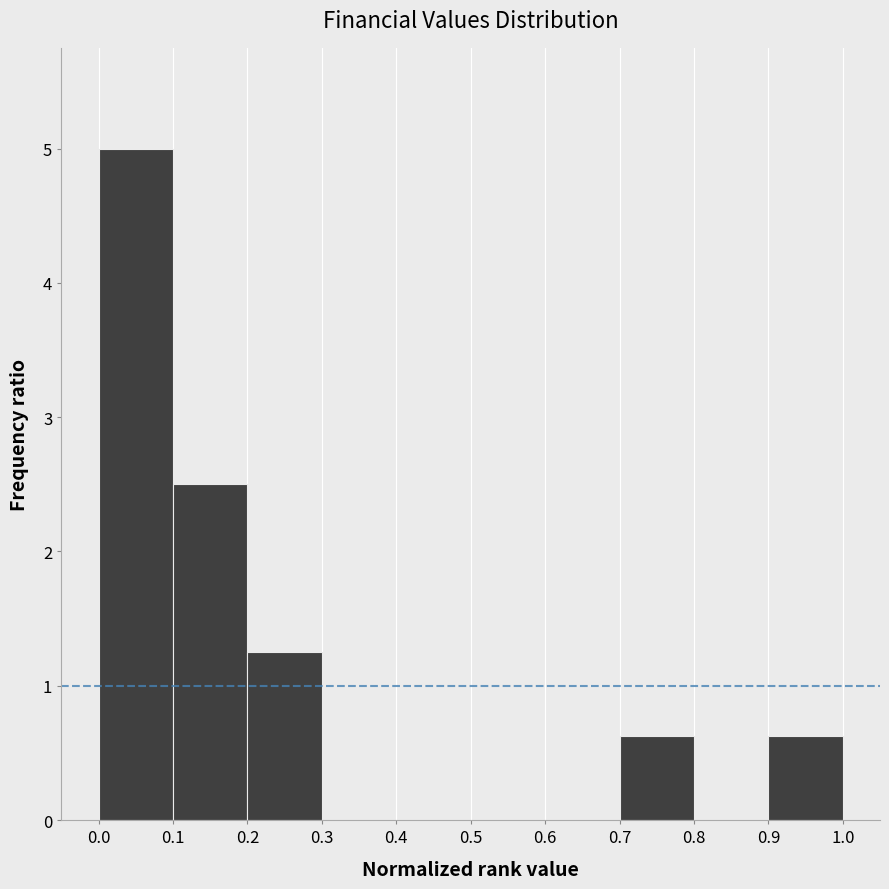

What is the height of the bar covering 0.0 to 0.1 on the x-axis? The values are not printed on the chart, so give them approximately, as read against the axis.

5.0